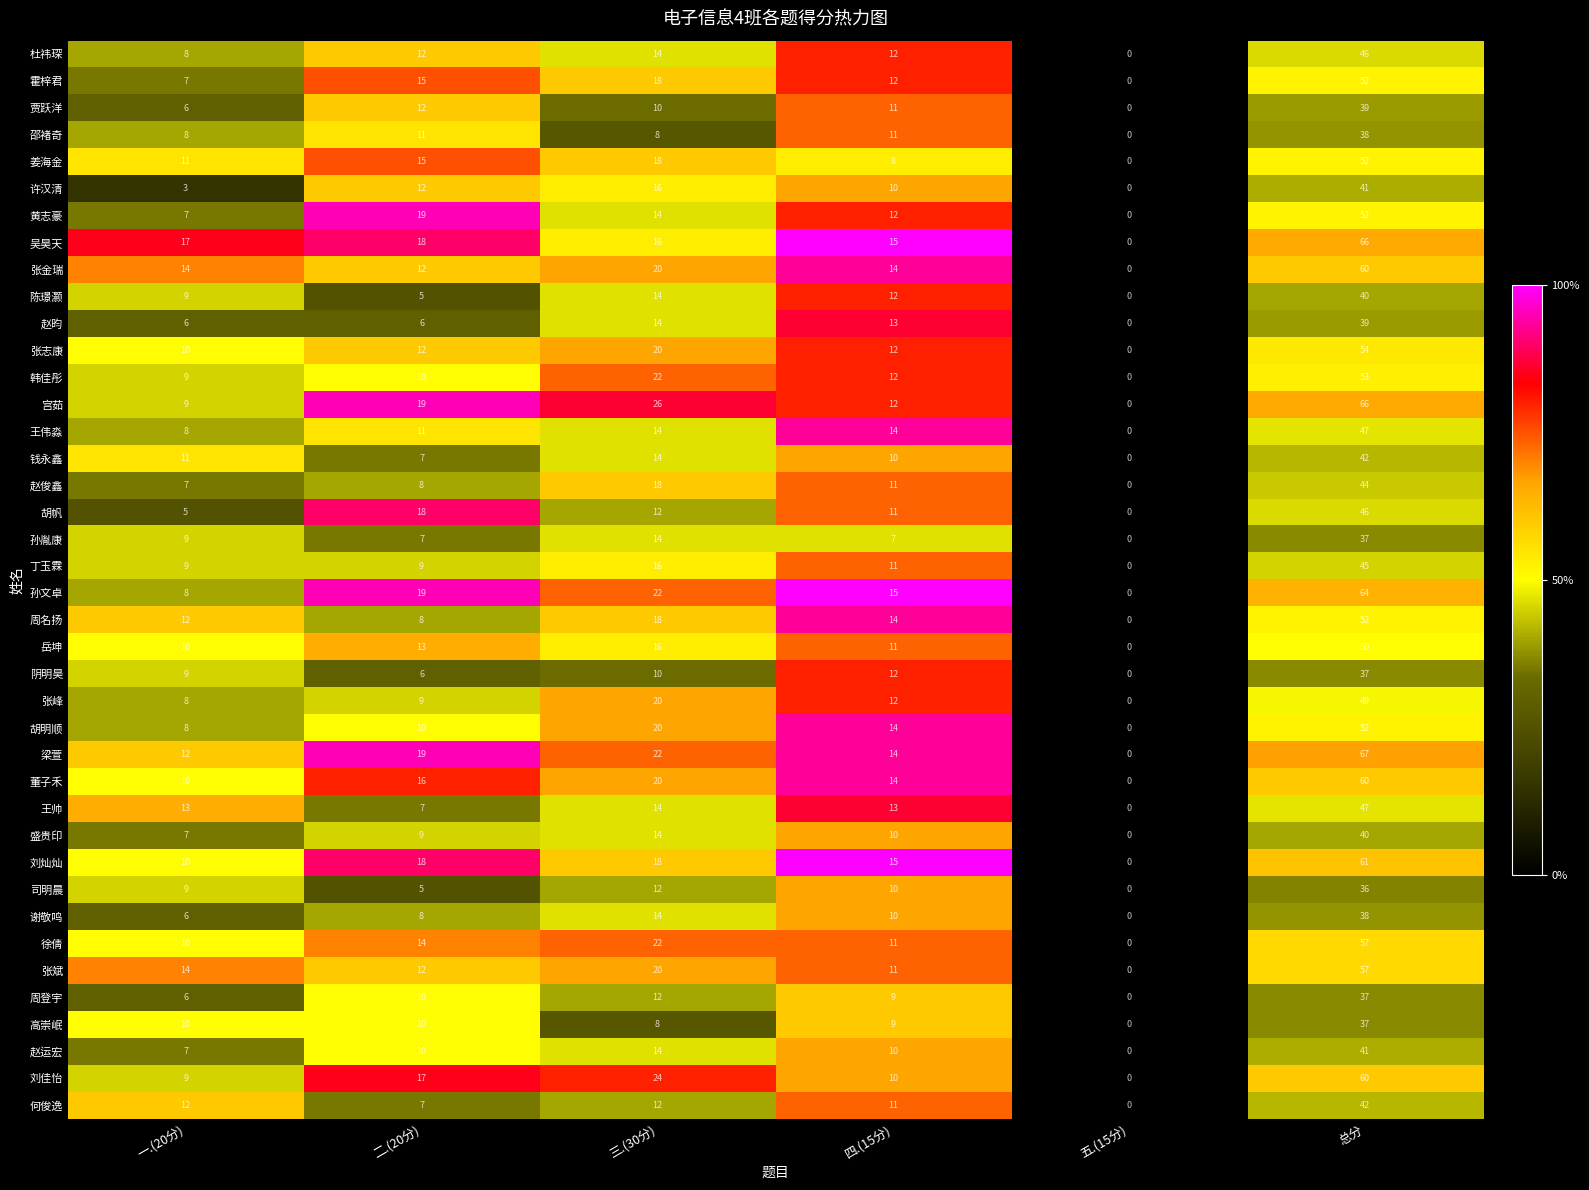

Count the number of data series in this chart.

40